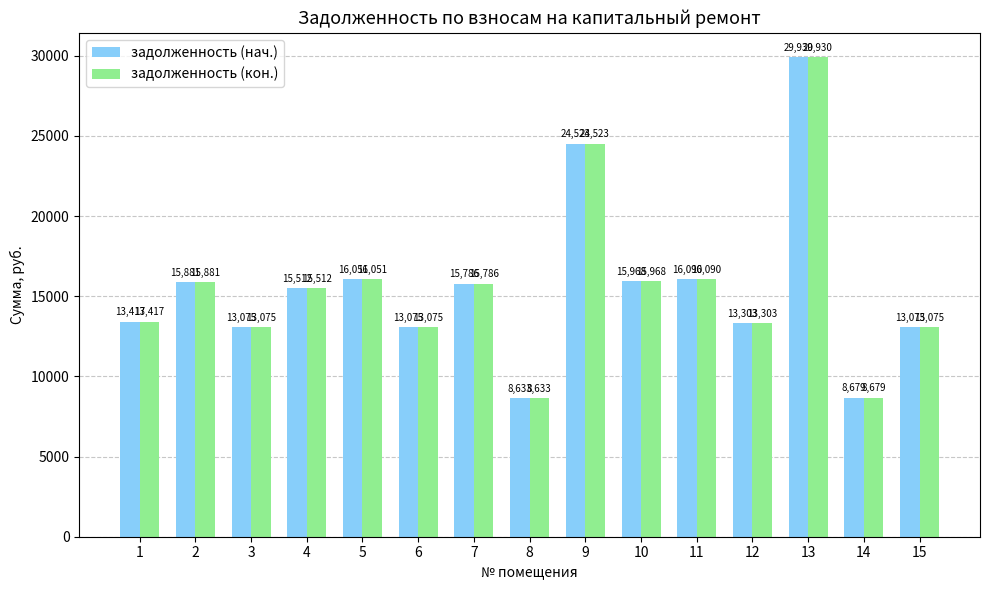

Is the value of задолженность (нач.) at 13 greater than the value of задолженность (кон.) at 4?

Yes